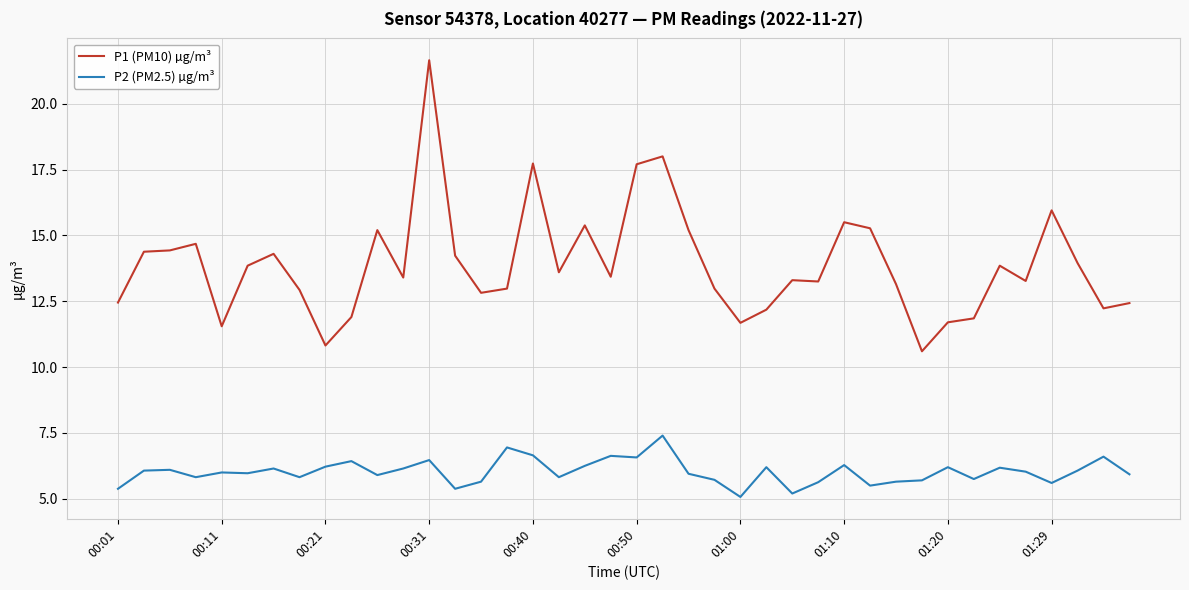

Which series has the largest range (max minus min)?

P1 (PM10) µg/m³